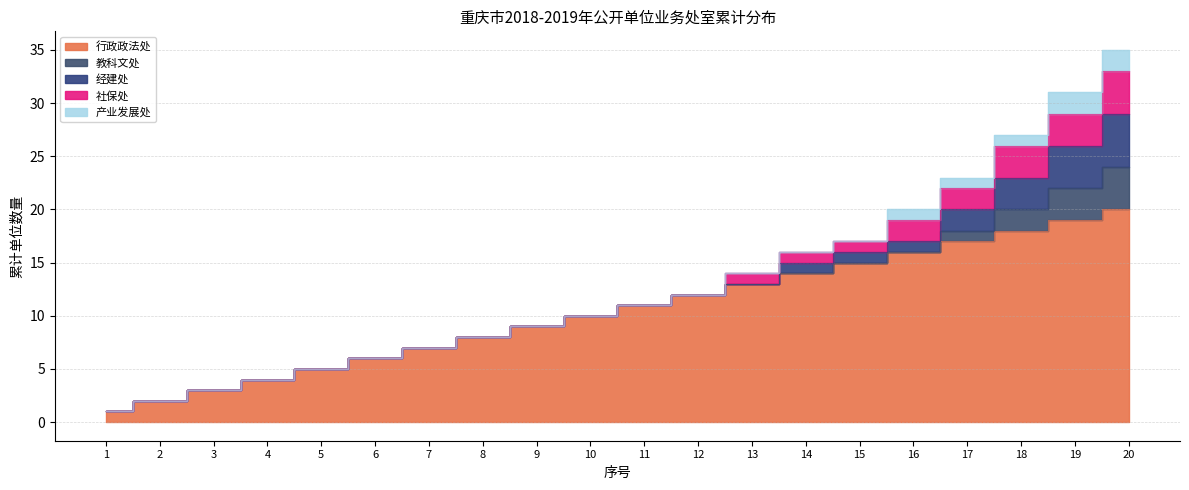

Is the value of 社保处 at 7 greater than the value of 行政政法处 at 14?

No